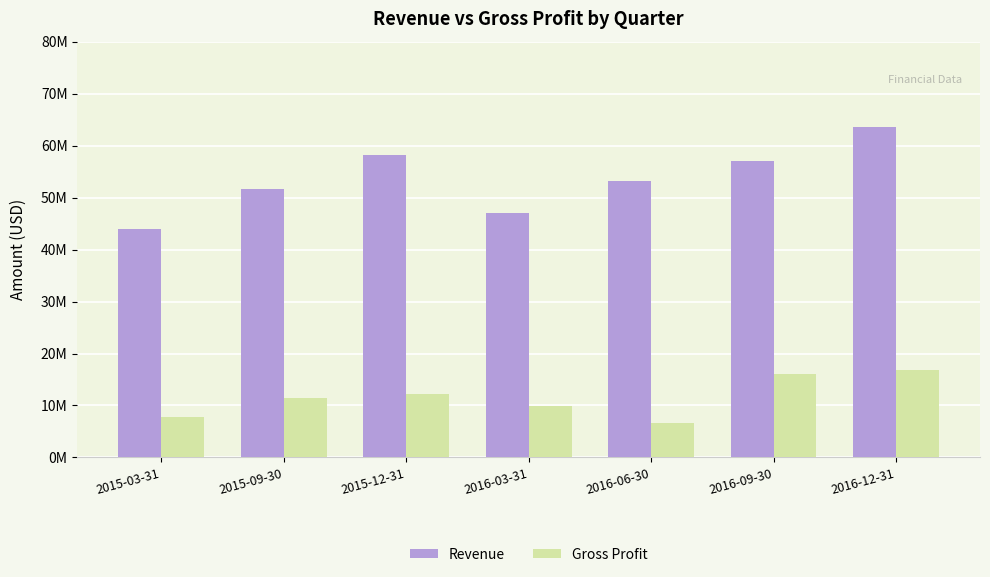

Where is Gross Profit nearest to the value 11743500?

2015-09-30